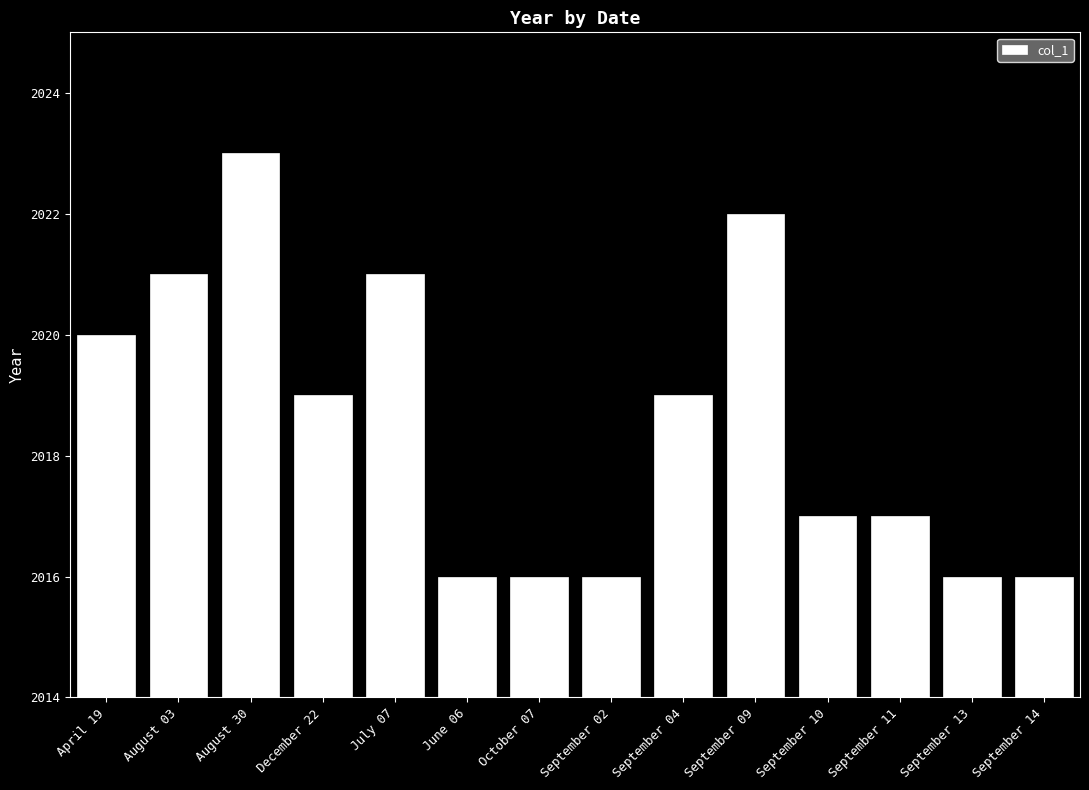

Reading left to right, transcribe all the data shown in this chart.

2020	2021	2023	2019	2021	2016	2016	2016	2019	2022	2017	2017	2016	2016